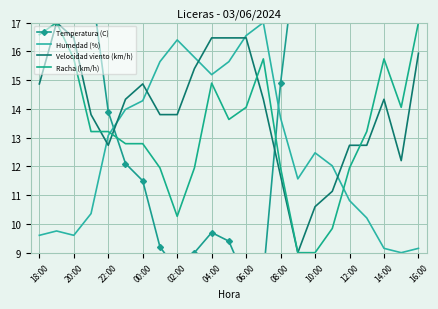

Which series has the widest spread of values?

Temperatura (C)